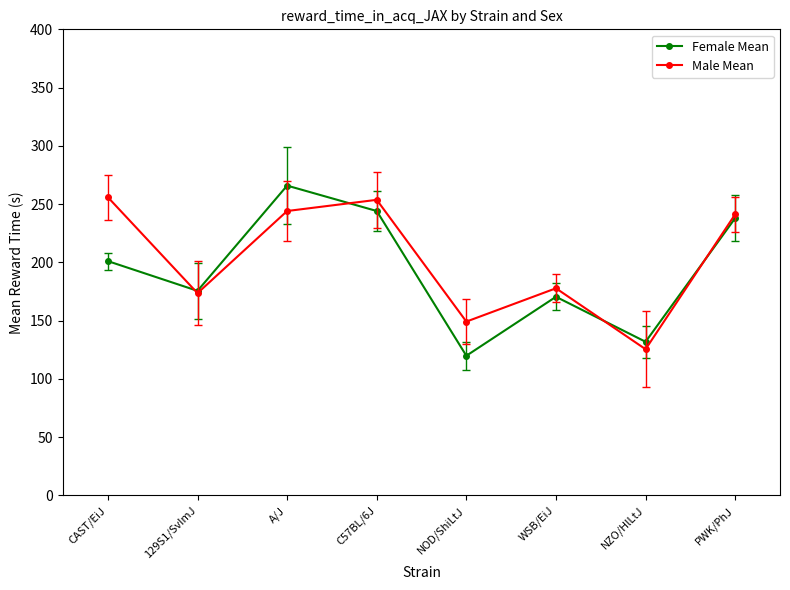

Reading right to left, list all the values displayed in this chart.

Female Mean: 238.0	131.9	170.5	119.9	244.1	265.9	175.6	201.1
Male Mean: 241.3	125.5	177.8	149.2	253.7	244.1	173.6	255.9